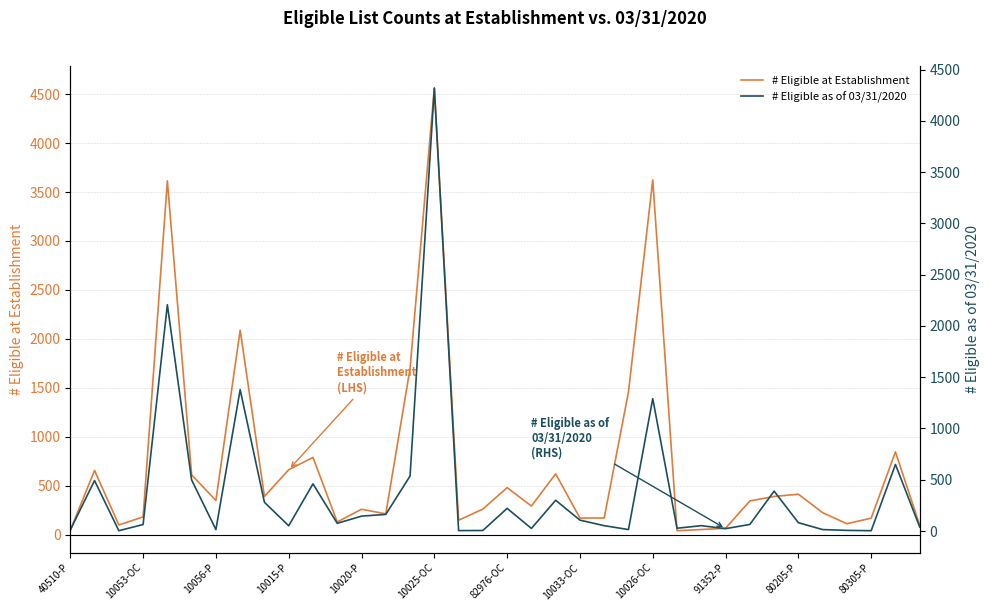

True or false: # Eligible at Establishment has a value of 3624 at 10026-OC.

True